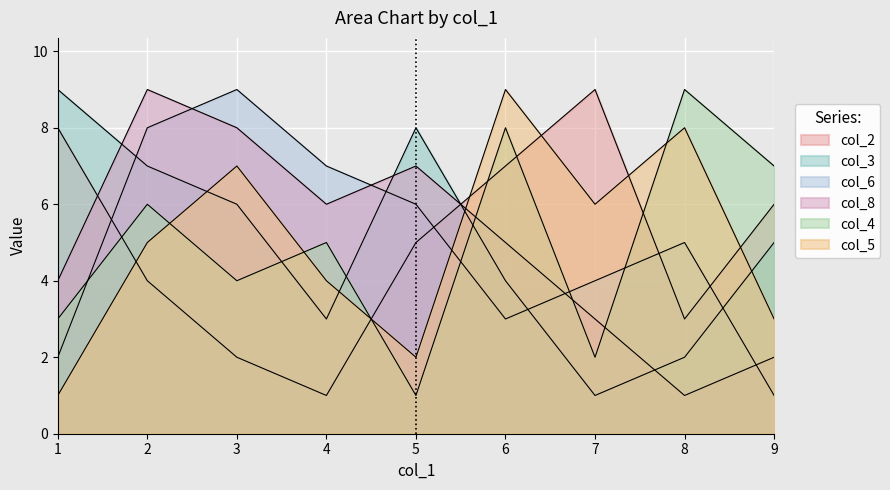

Where do col_8 and col_3 first cross each other?

1 and 2